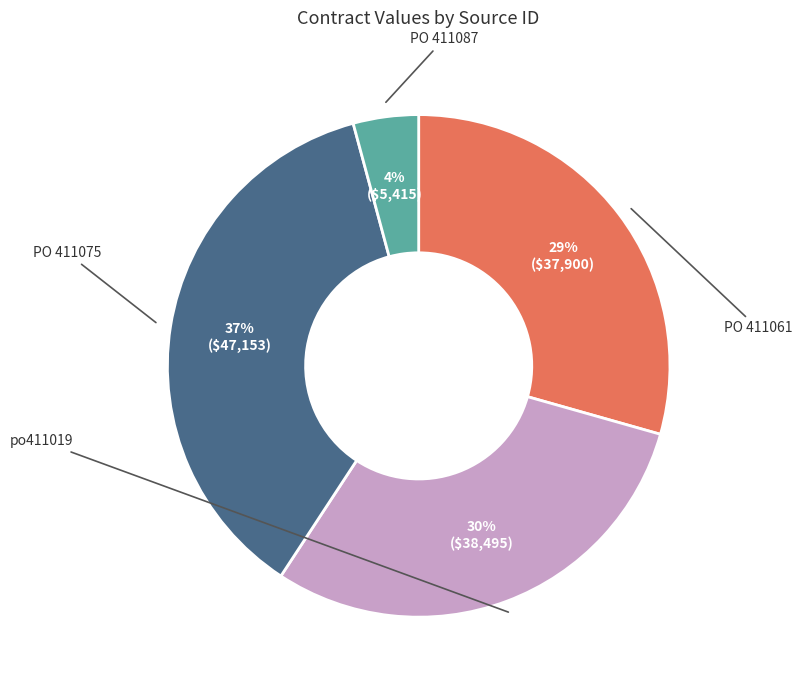

Does any single category account for the majority?

No